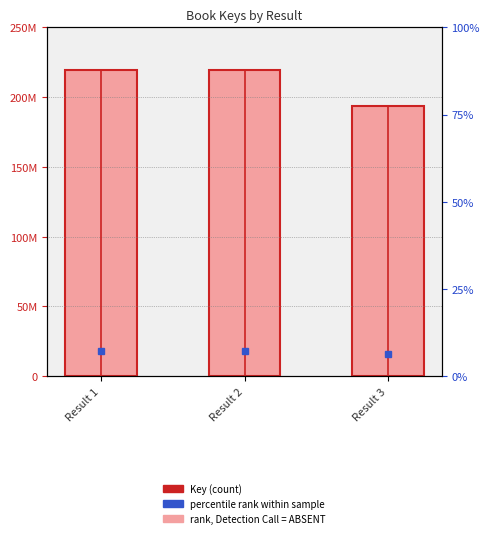

Rank the categories by value from highest to lowest.

Result 1, Result 2, Result 3